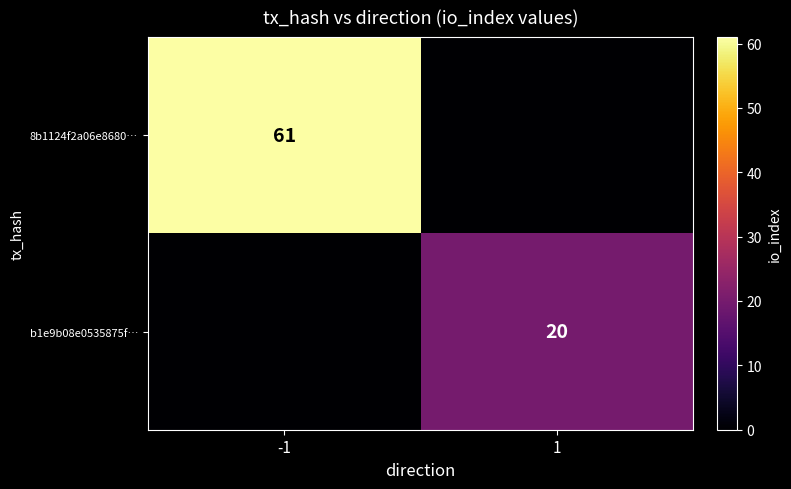

Is it true that 8b1124f2a06e8680… equals 27 at -1?

False